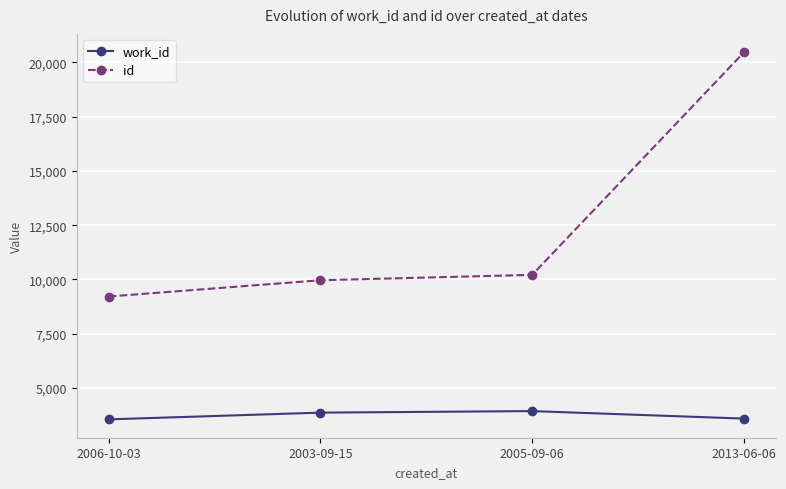

True or false: id and work_id cross at least once.

False